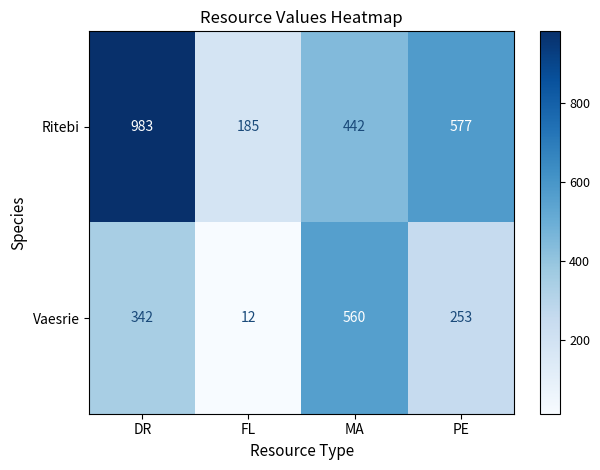

How many Vaesrie values are between 253 and 560?

3